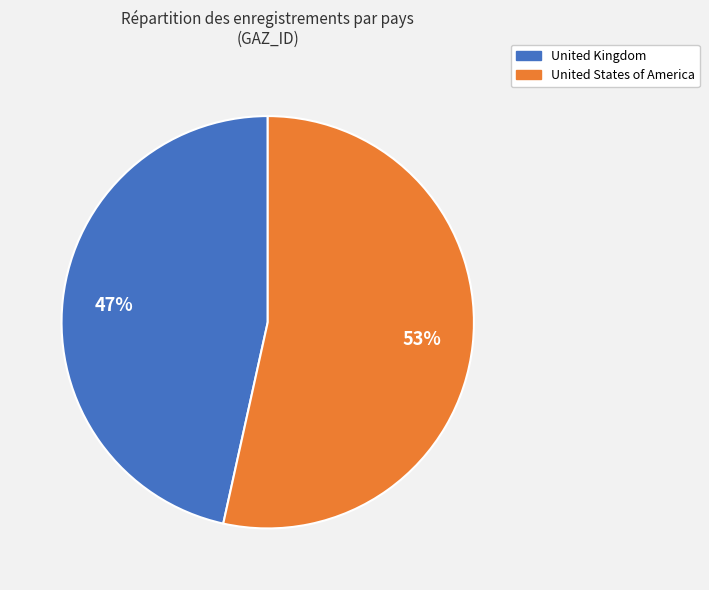

What percentage is the United States of America slice, to the nearest percent?

53%